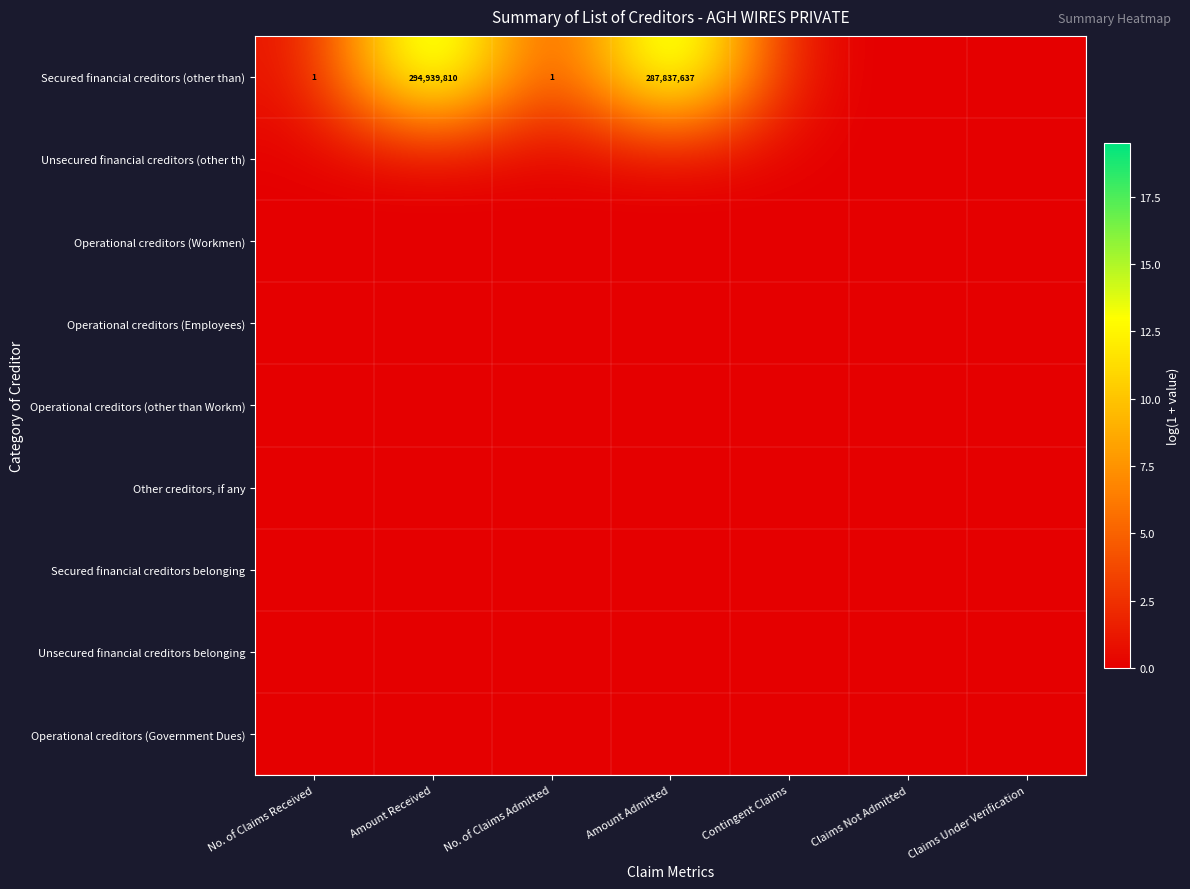

True or false: Secured financial creditors (other than) has a value of 294939810 at Amount Received.

True